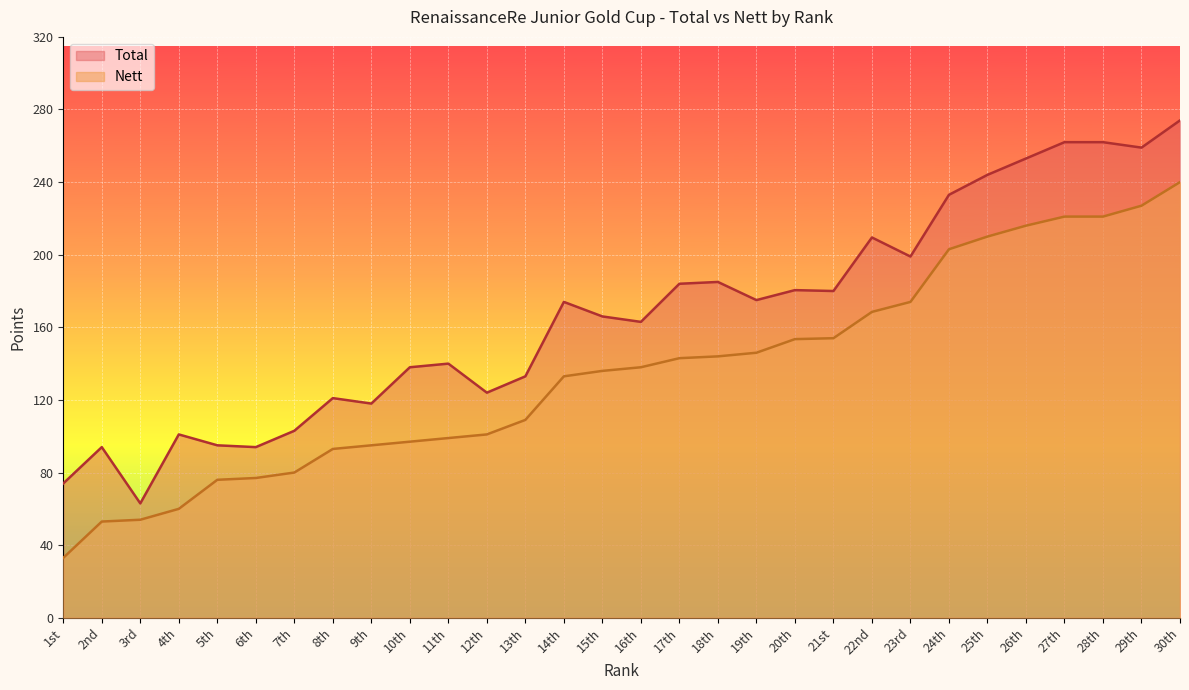

Rank the series at 30th from lowest to highest value.

Nett, Total